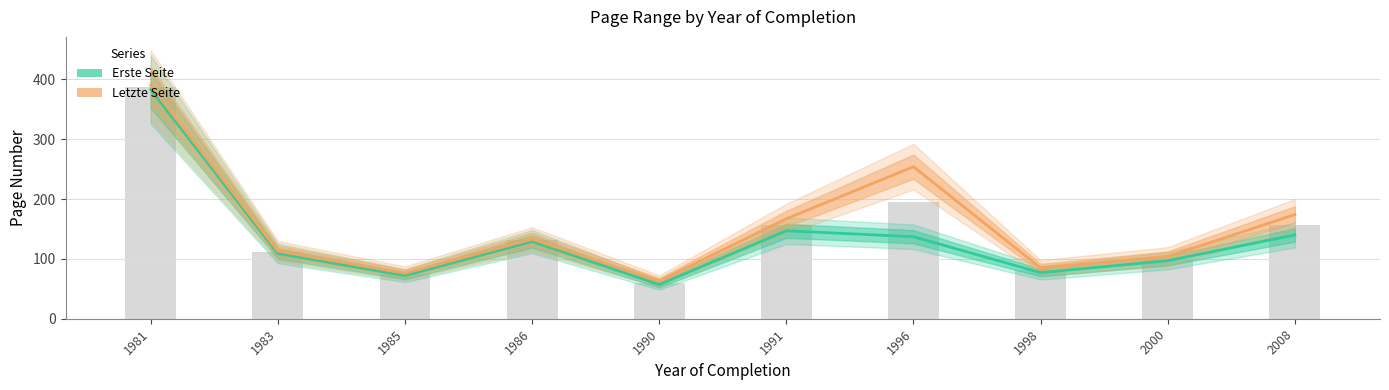

Which has a higher value, 1981 or 1990?

1981